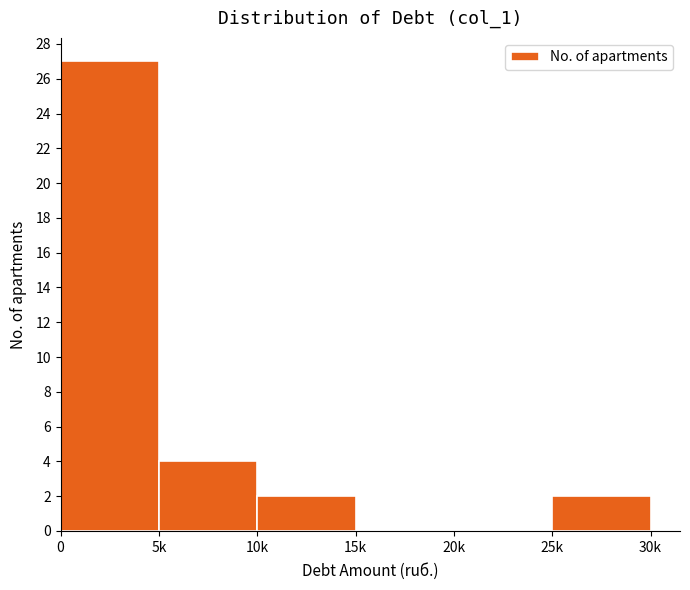

Reading right to left, transcribe all the data shown in this chart.

25k=2	20k=0	15k=0	10k=2	5k=4	0=27